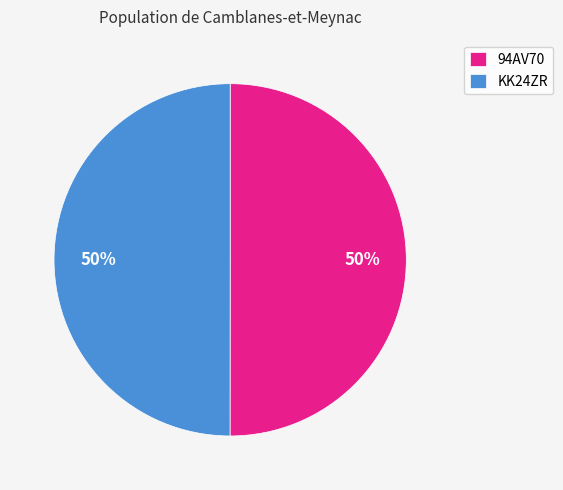

What is the ratio of the value at 94AV70 to the value at KK24ZR?

1.0